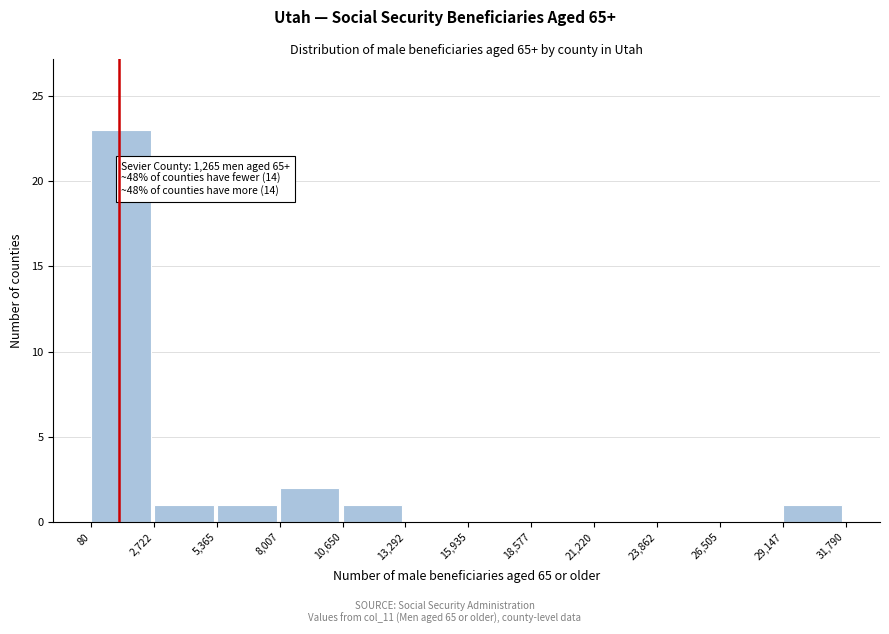

Which range on the x-axis has the tallest bar?

80 to 2,722